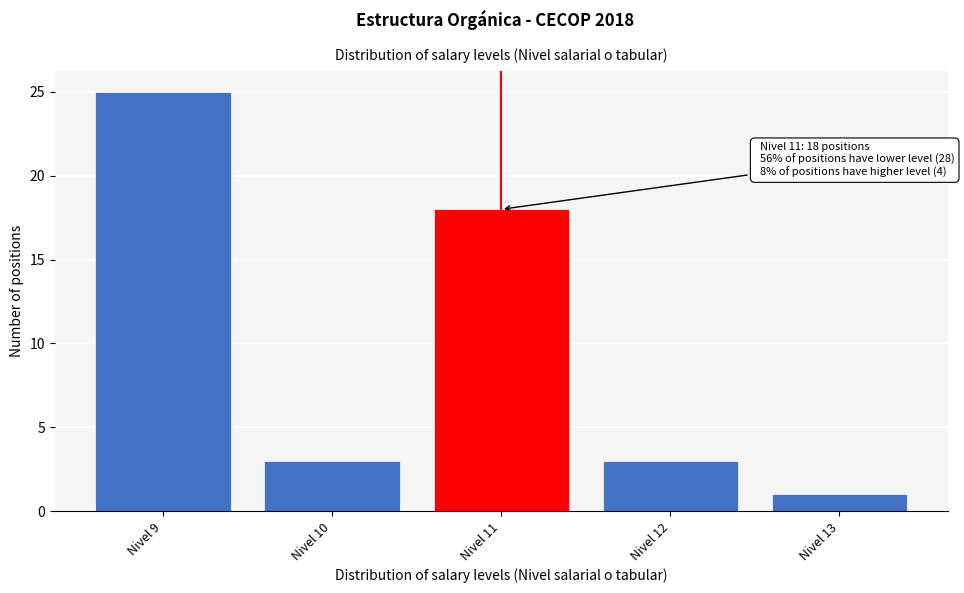

Which range on the x-axis has the tallest bar?

8.5 to 9.5